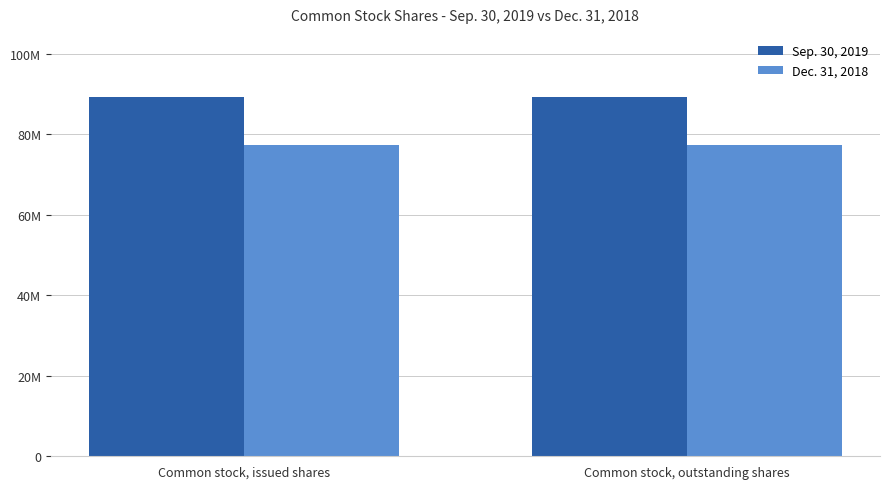

Are the bars grouped side by side (vs. stacked)?

Yes